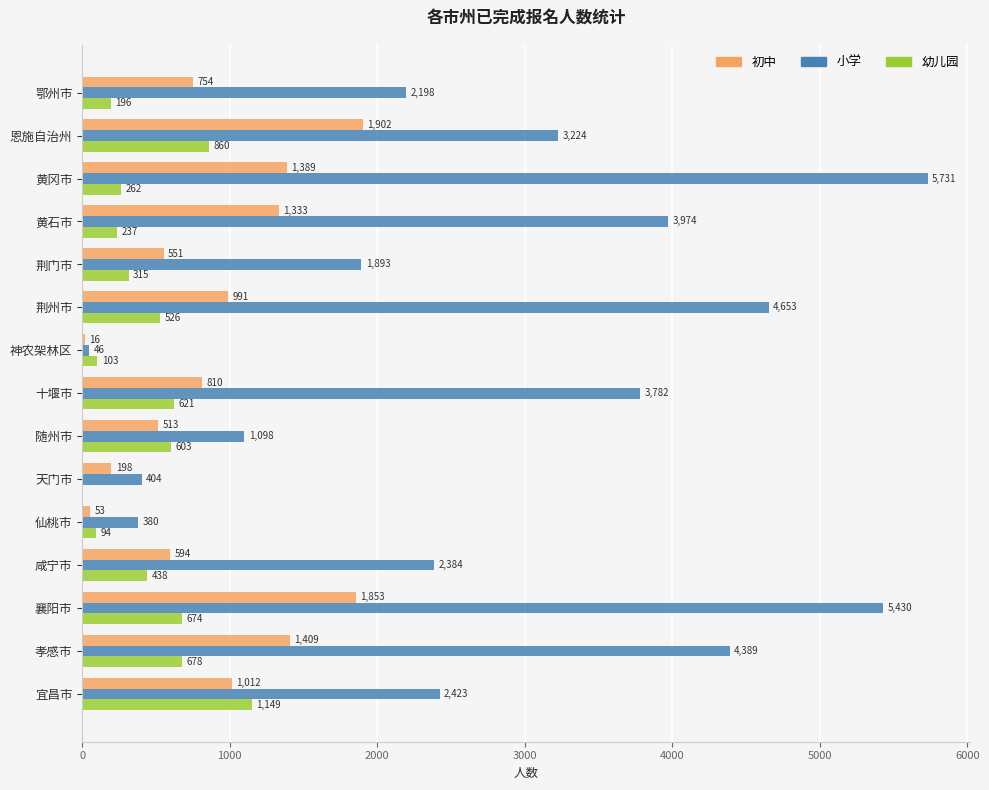

What is the maximum value shown in the chart?

5731